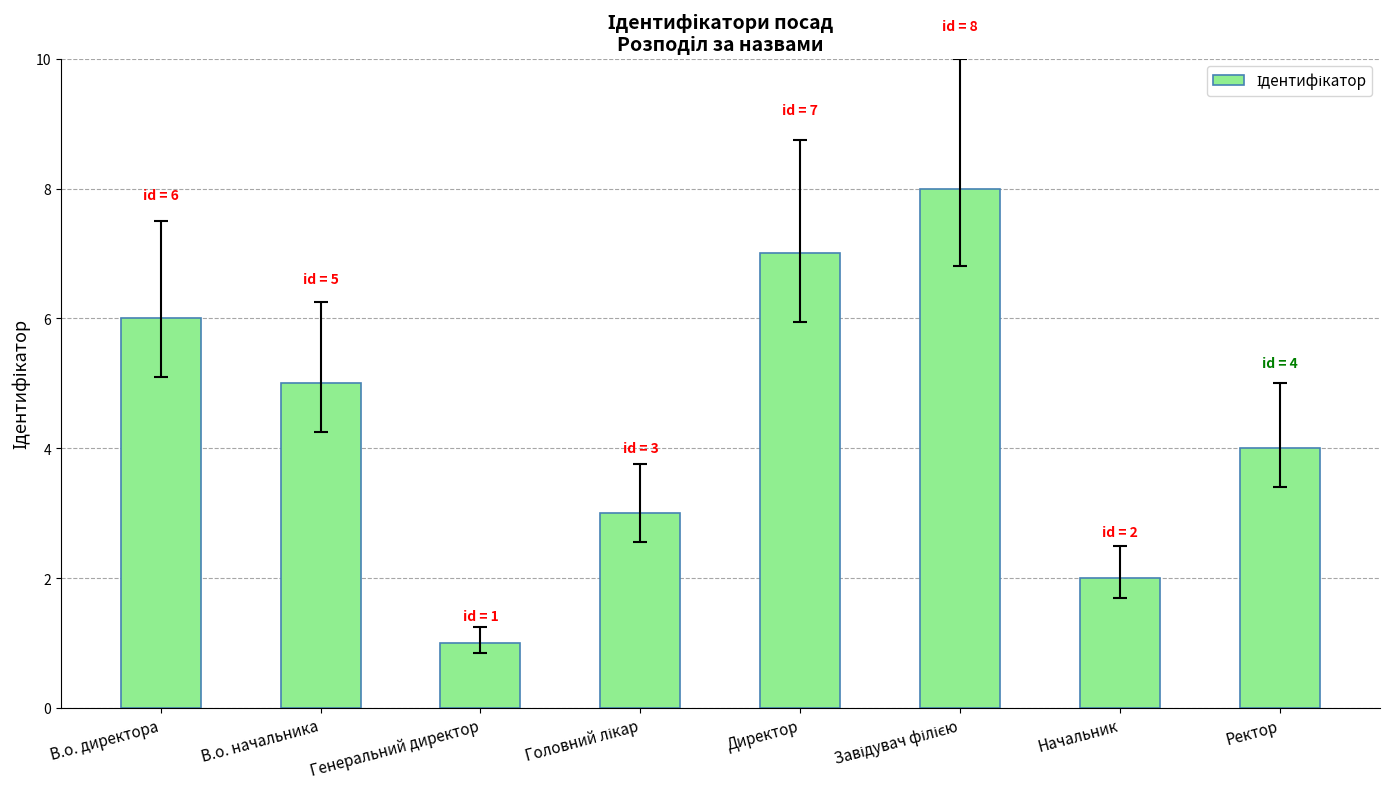

Which has a higher value, В.о. начальника or Ректор?

В.о. начальника